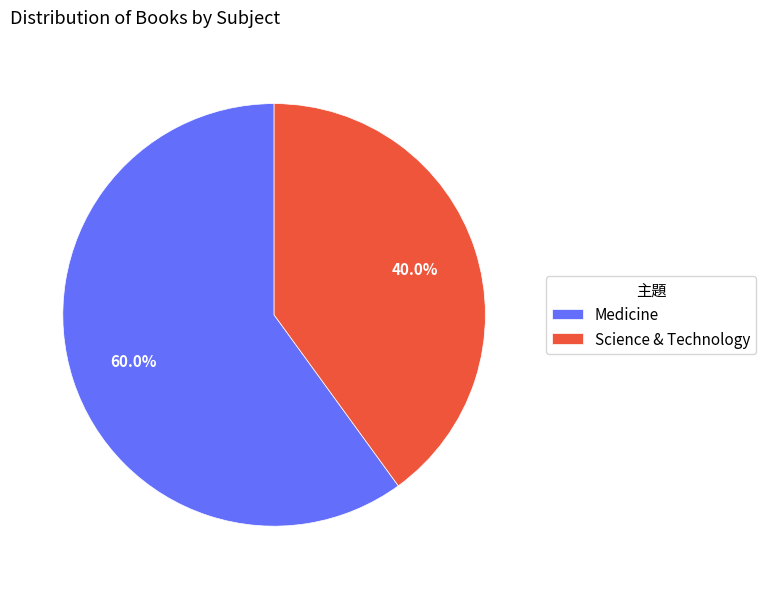

Count the number of slices in the pie.

2